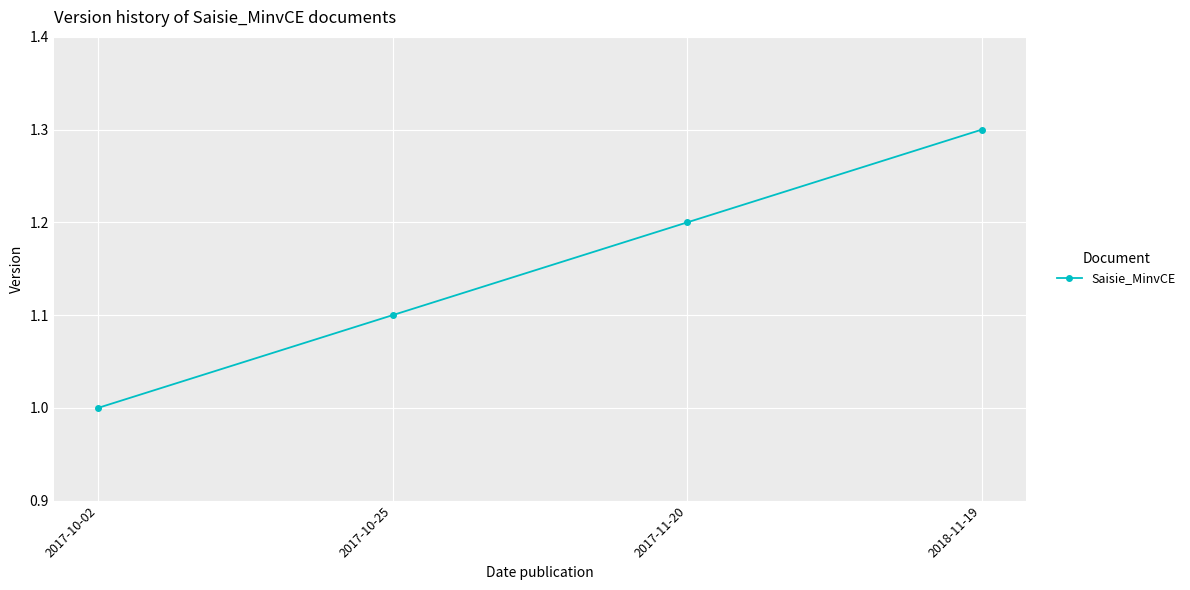

What is the greatest value displayed?

1.3